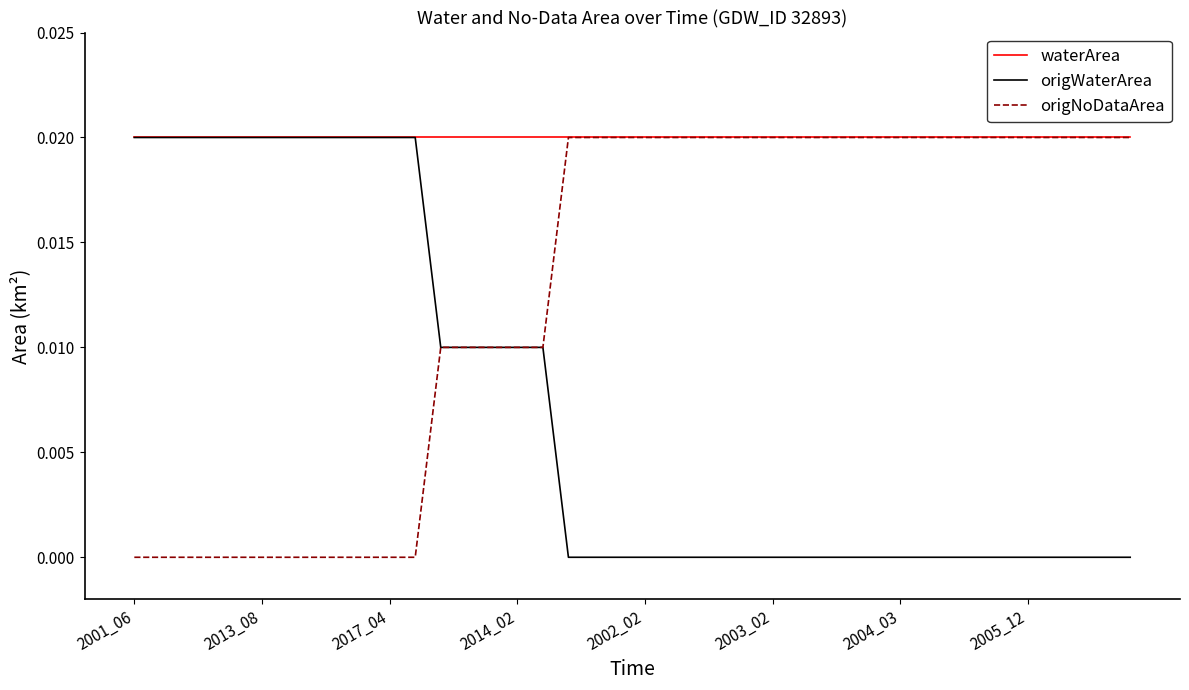

Which series has the largest total across all categories?

waterArea